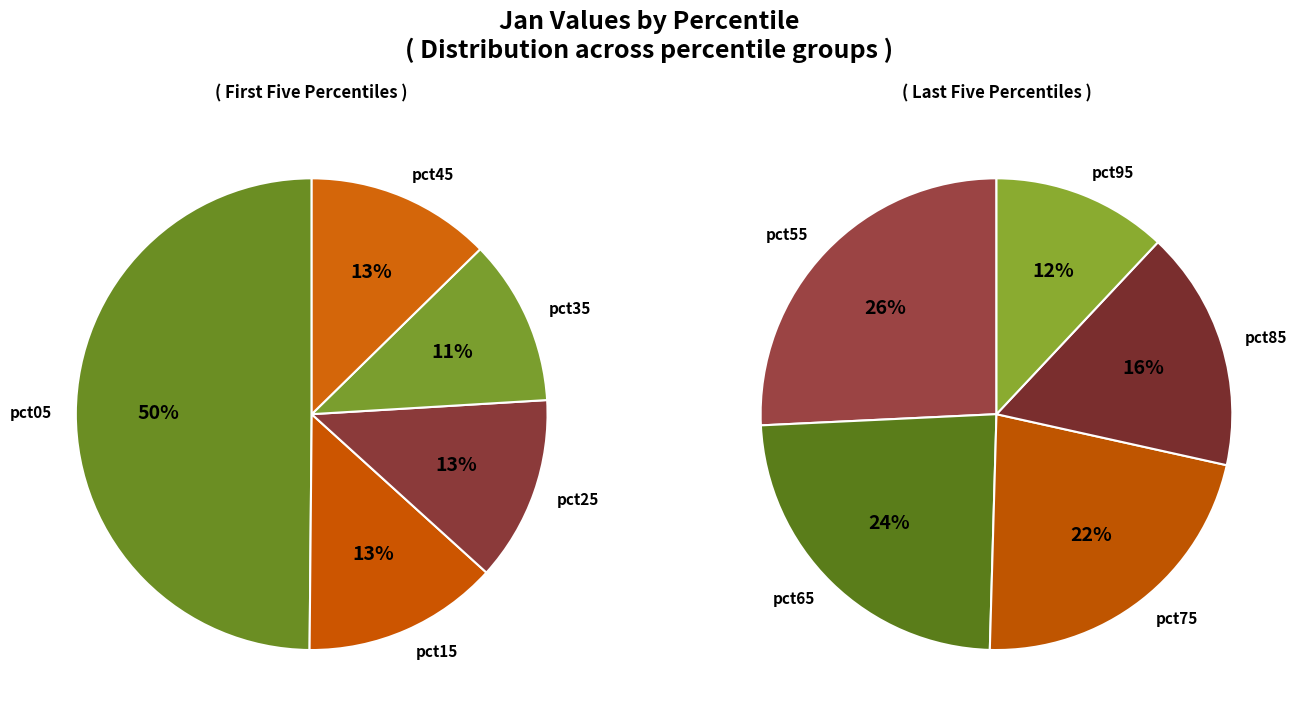

Is there any slice that represents more than half of the pie?

No